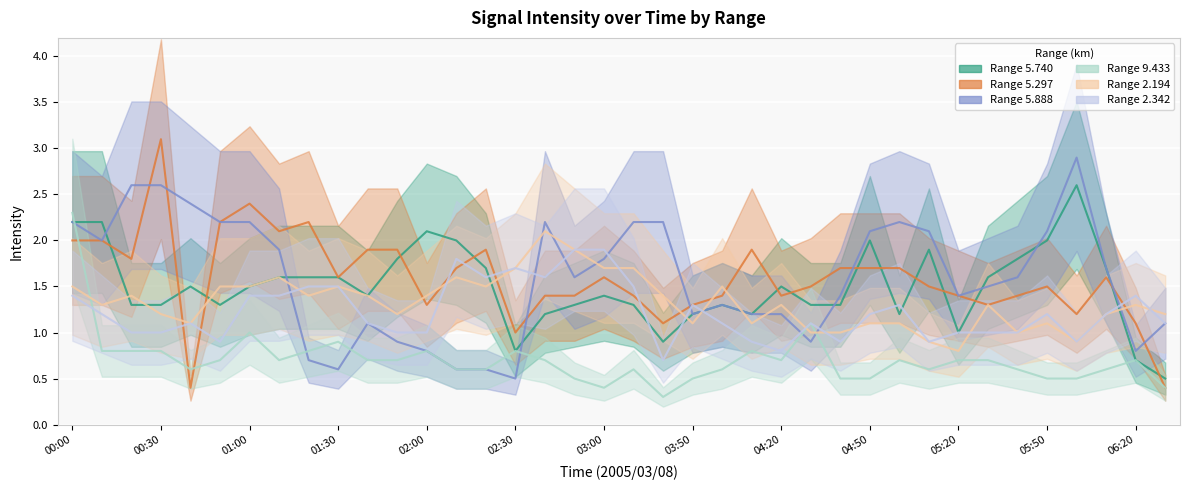

What is the difference between the maximum and minimum values in the 2.194 series?

1.3